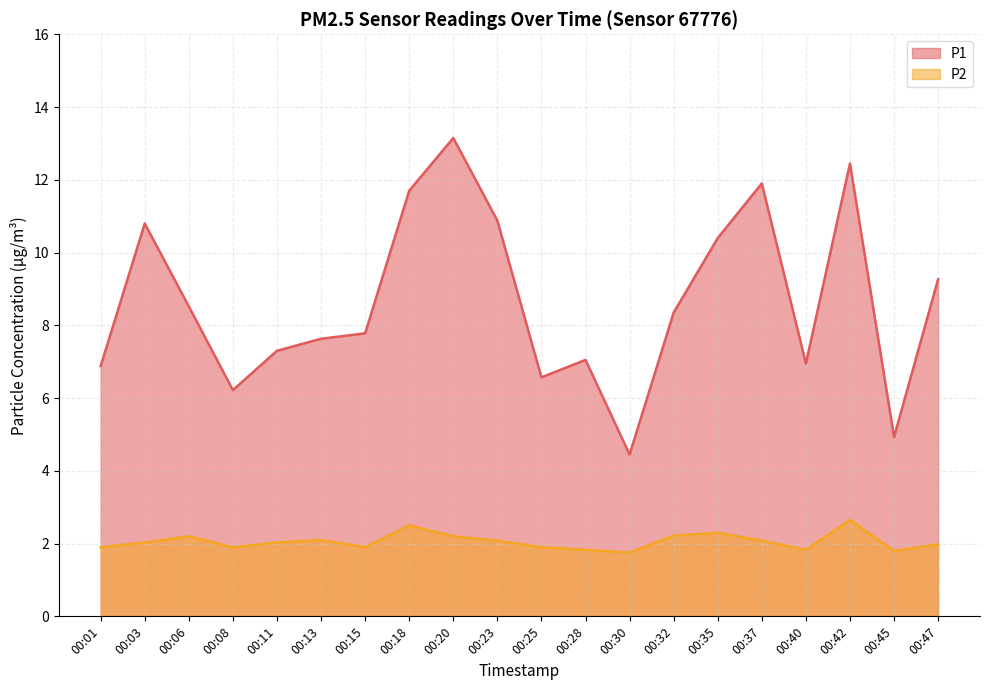

The P2 series shows 2.1 at 00:23. True or false?

True